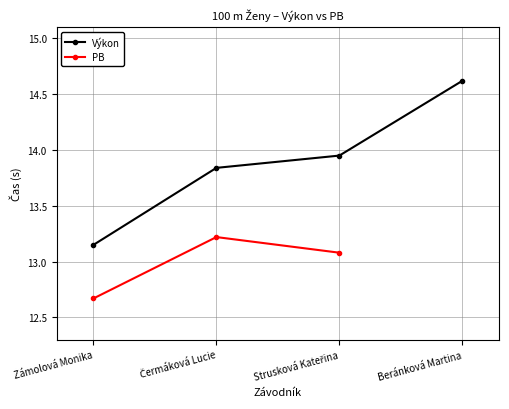

True or false: Výkon and PB cross at least once.

False